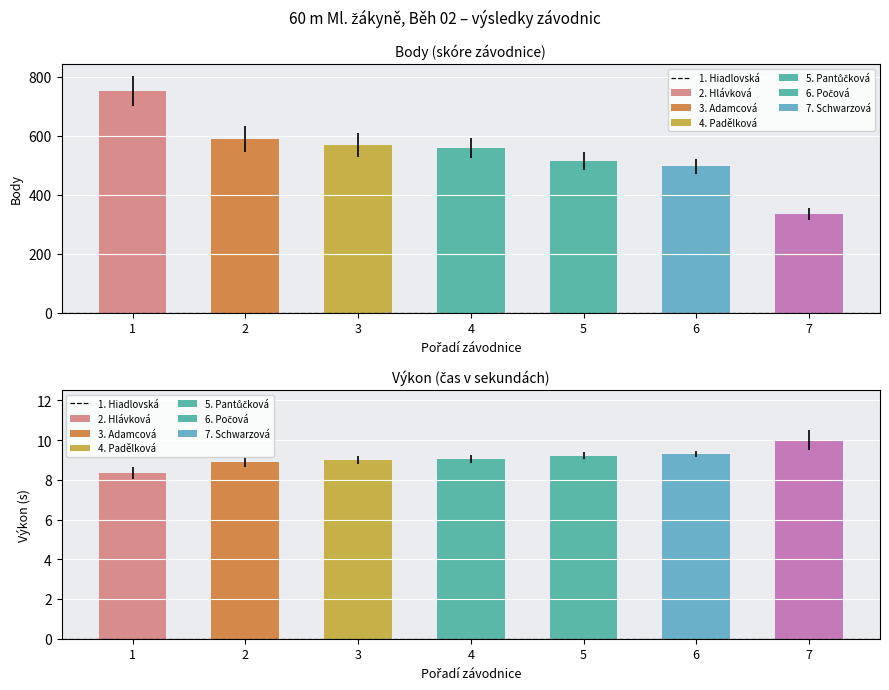

What is the maximum value shown in the chart?

752.0